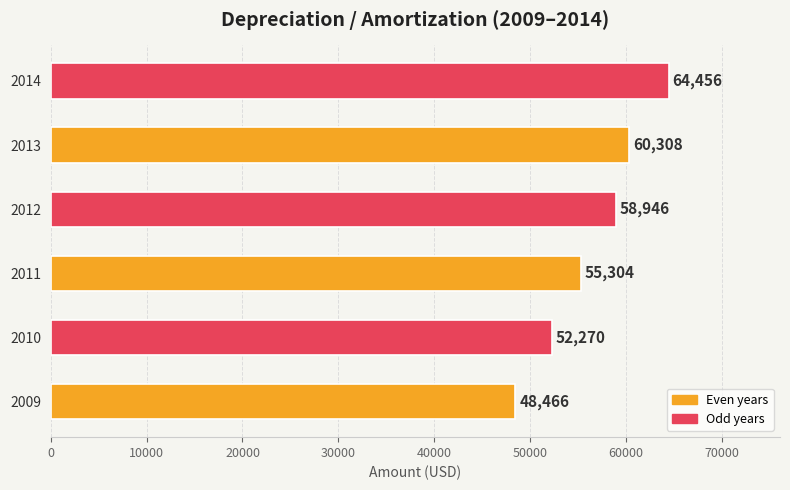

What is the smallest value displayed?

48466